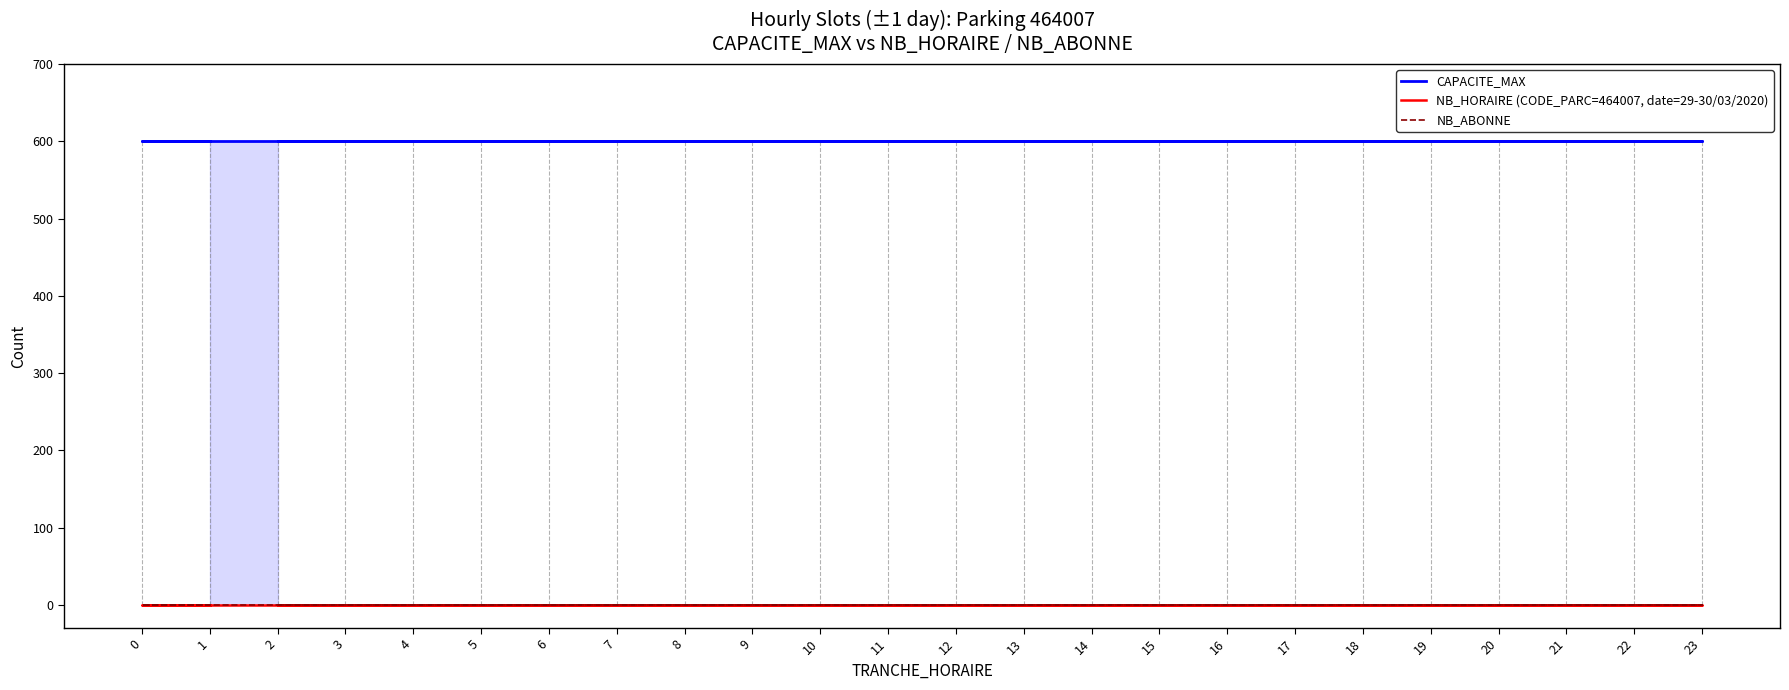

What is the spread (max minus min) of values at 3?

600